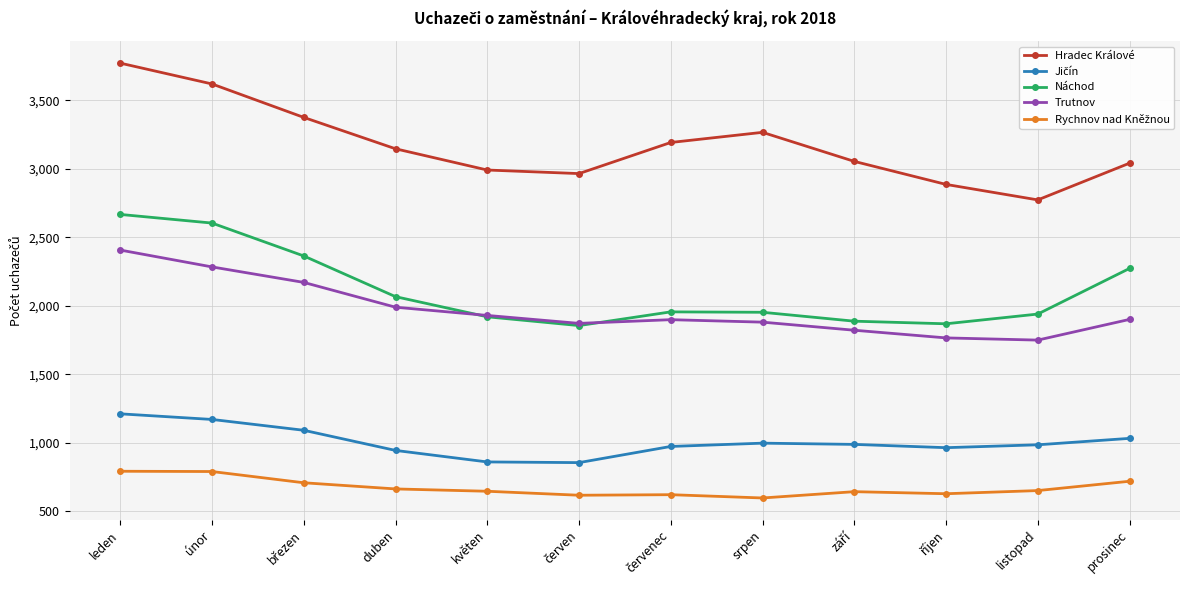

What is the label of the 1st point from the right?

prosinec